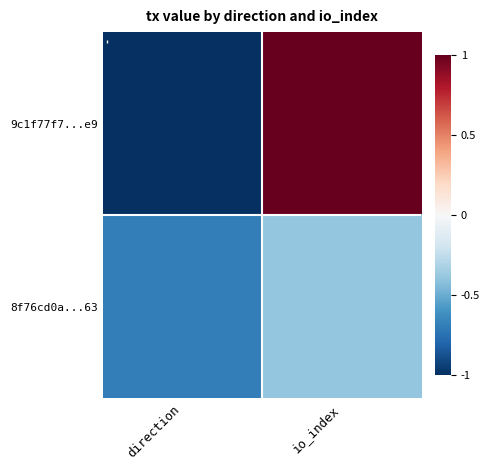

Rank the series at io_index from highest to lowest value.

9c1f77f7...e9, 8f76cd0a...63